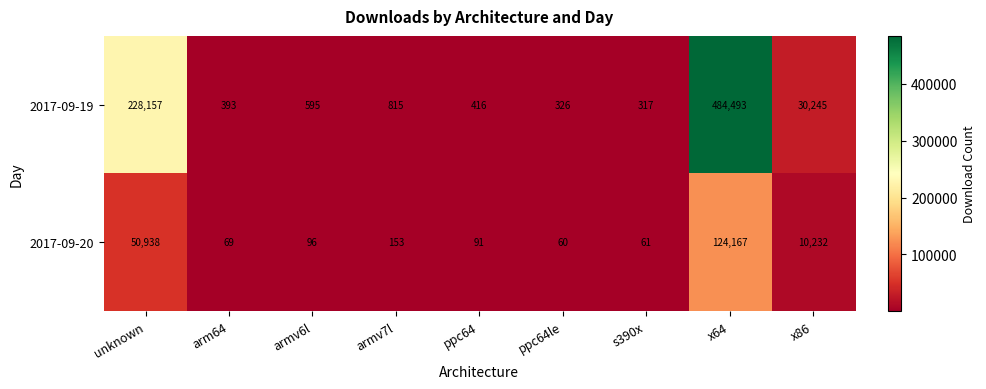

Which label corresponds to the largest value in the chart?

x64